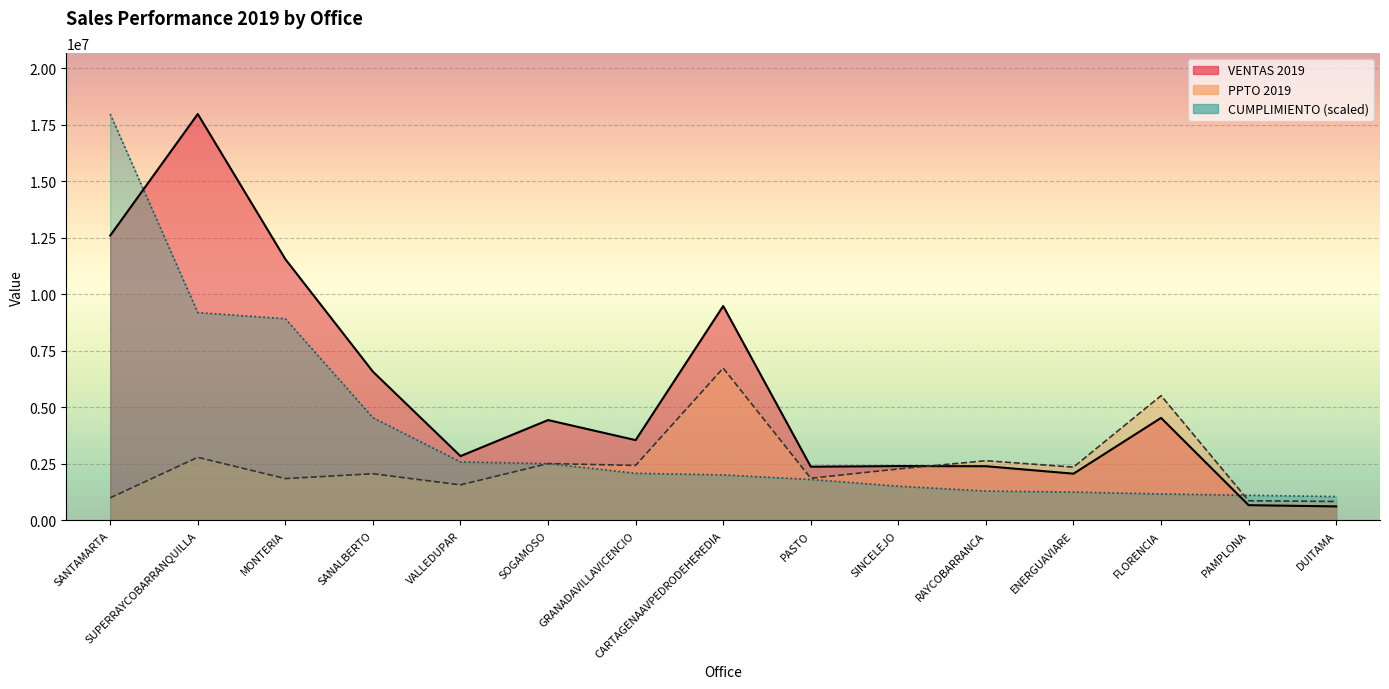

At which label does CUMPLIMIENTO reach its peak?

SANTAMARTA